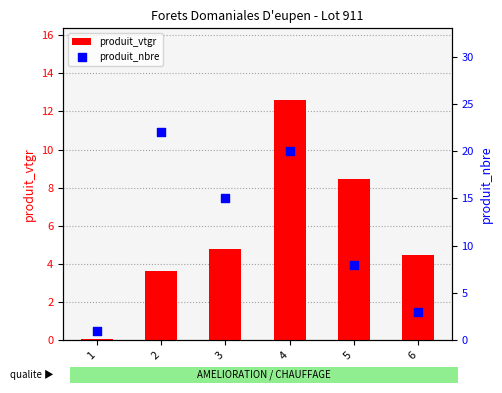

At how many categories does at least one series exceed 15?

2